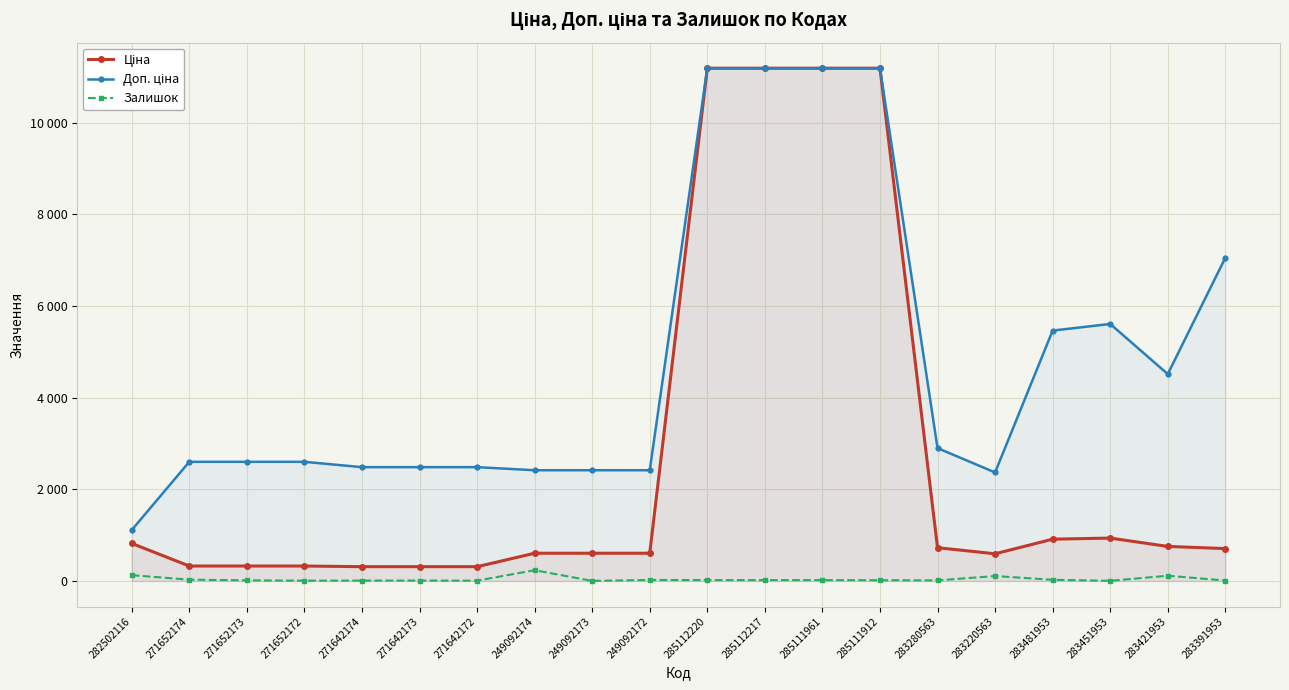

True or false: Ціна has a value of 339.6 at 249092174.

False